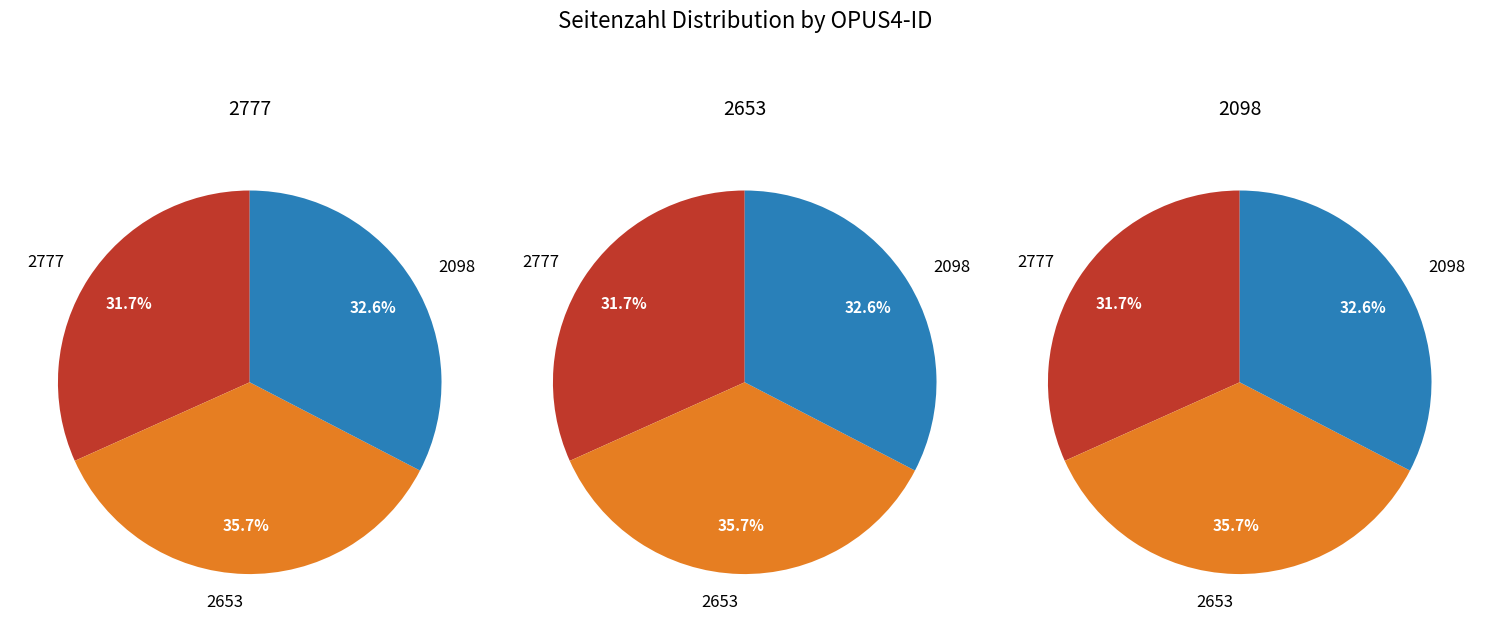

To the nearest percent, what is the difference between the largest and smallest slice percentages?

4%